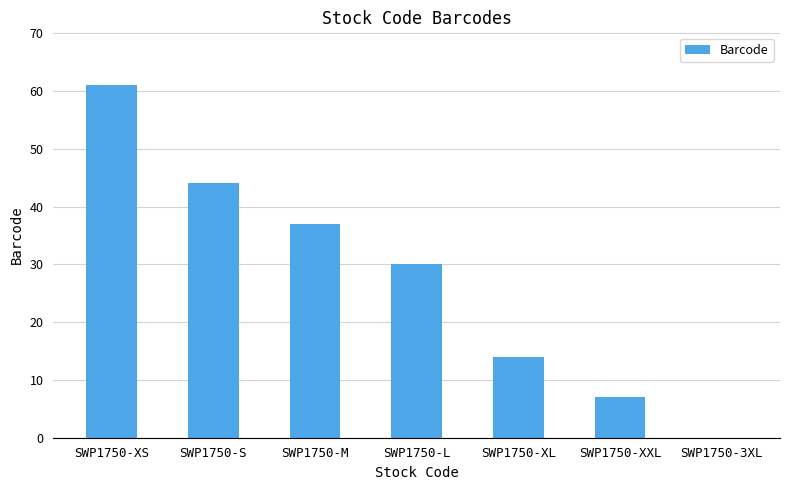

What is the sum of all values?

193